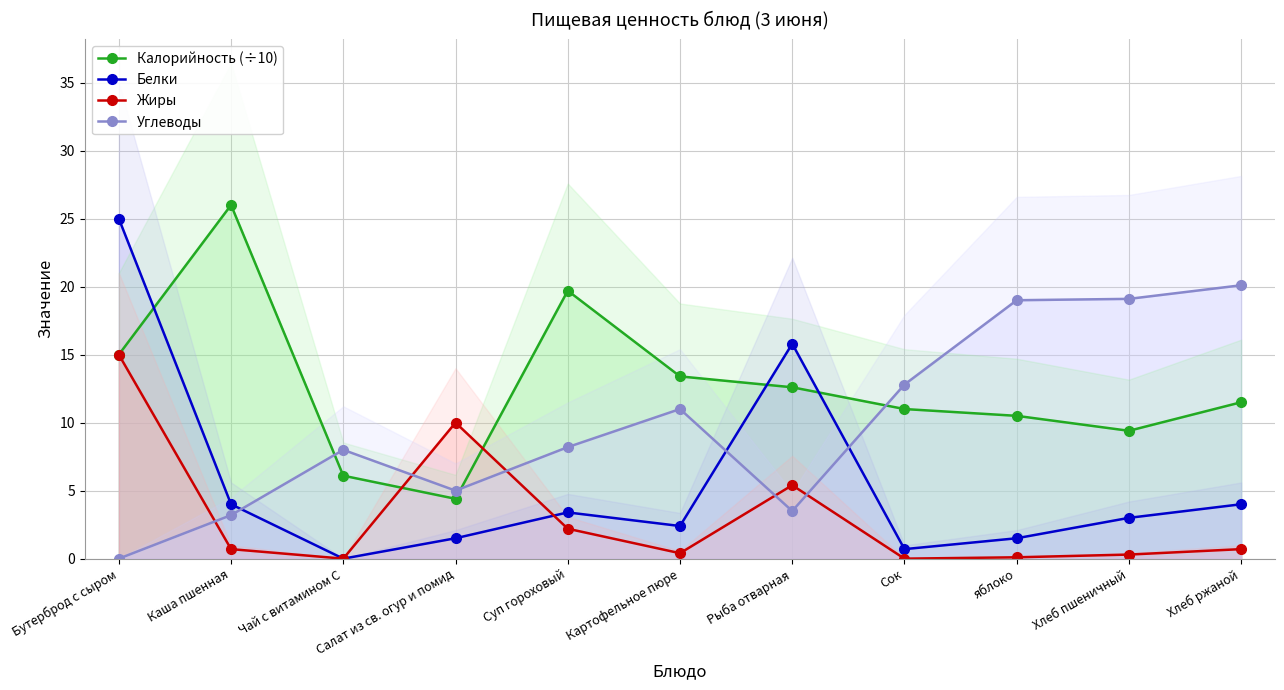

Which series ends up on top after the final intersection of Жиры and Углеводы?

Углеводы